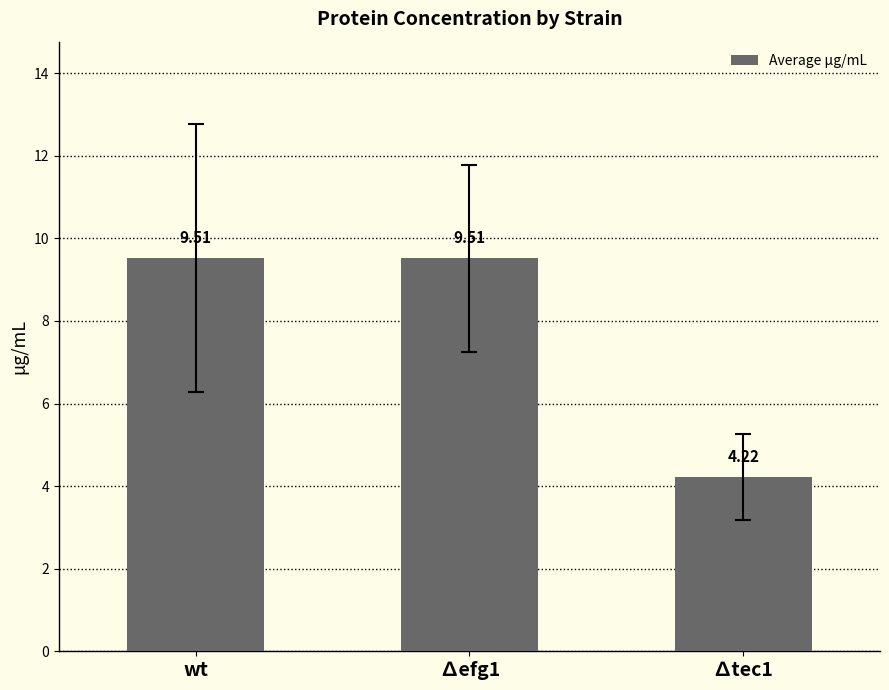

What is the value of the 2nd bar from the left?

9.5